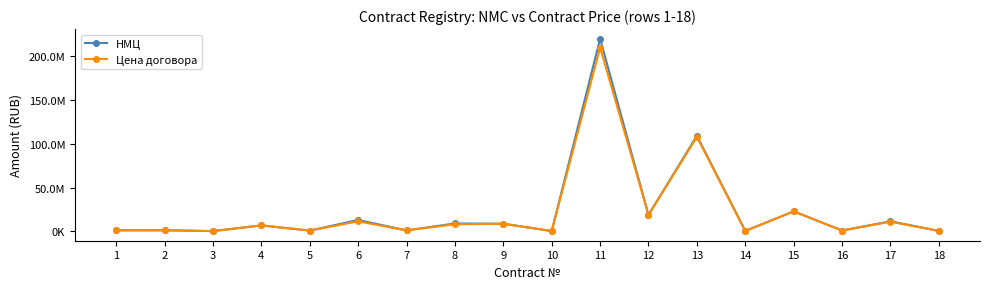

True or false: НМЦ and Цена договора cross at least once.

True